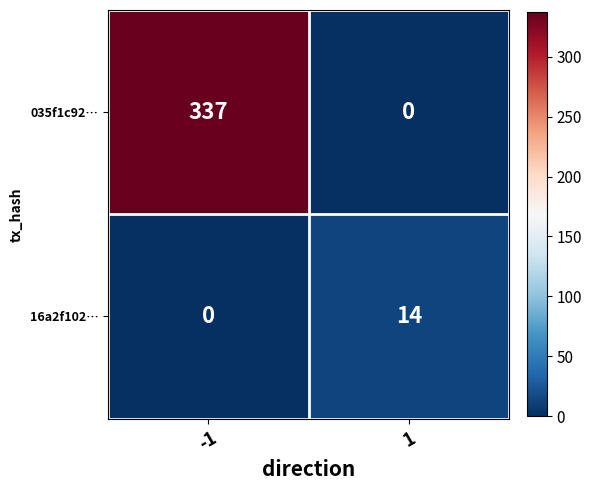

What value does the 035f1c92… series have at -1, to the nearest 50?

350